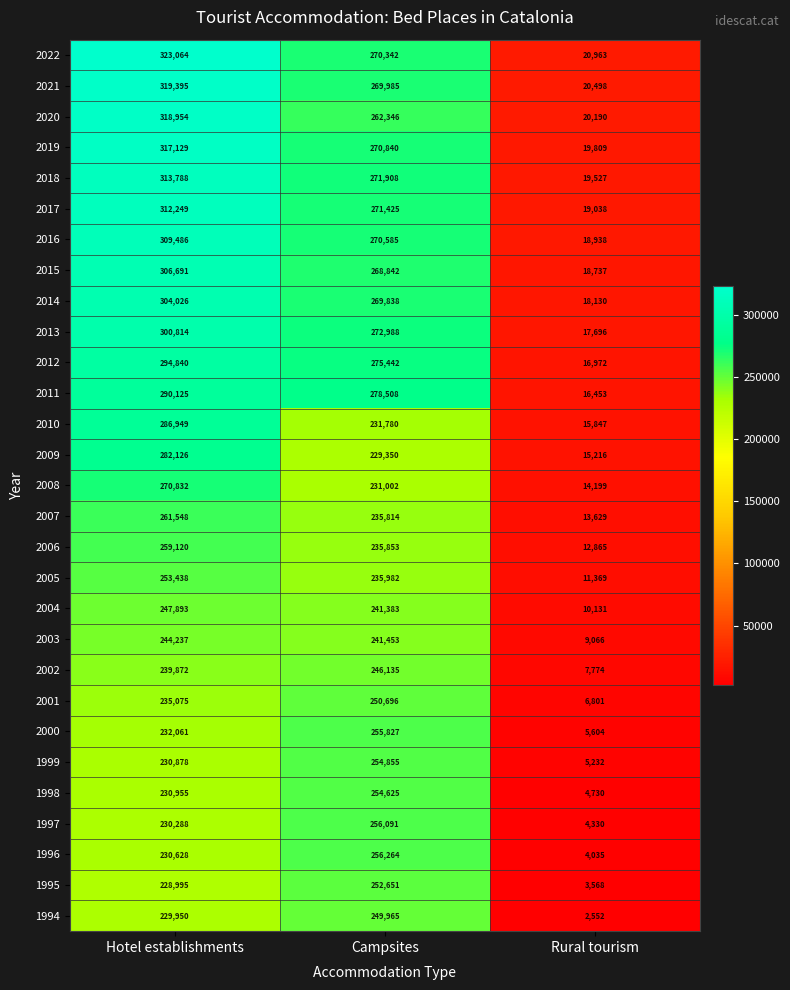

What is the difference between the 2019 values at Campsites and Rural tourism?

251031